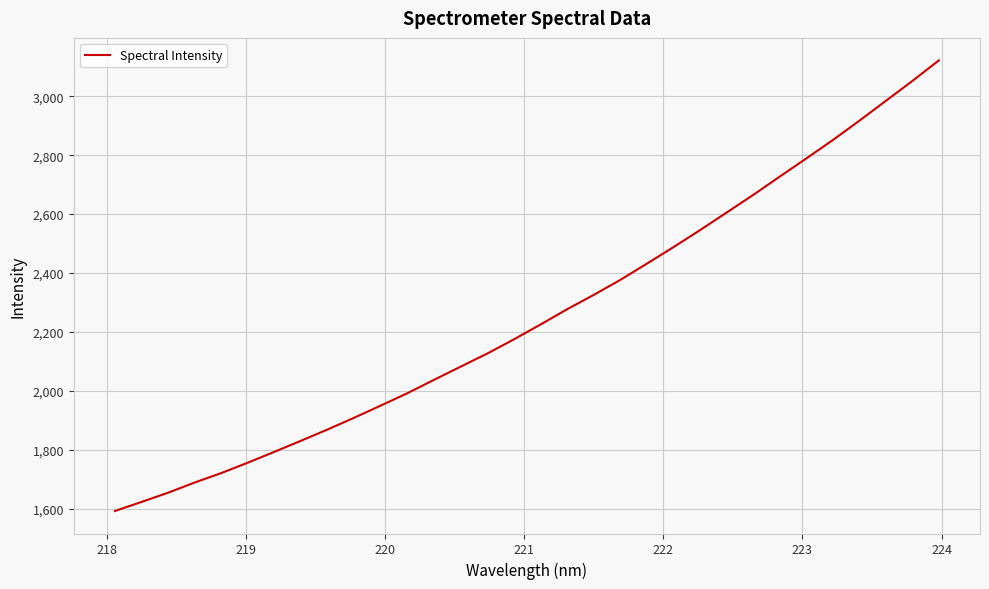

What is the smallest value displayed?

1591.9